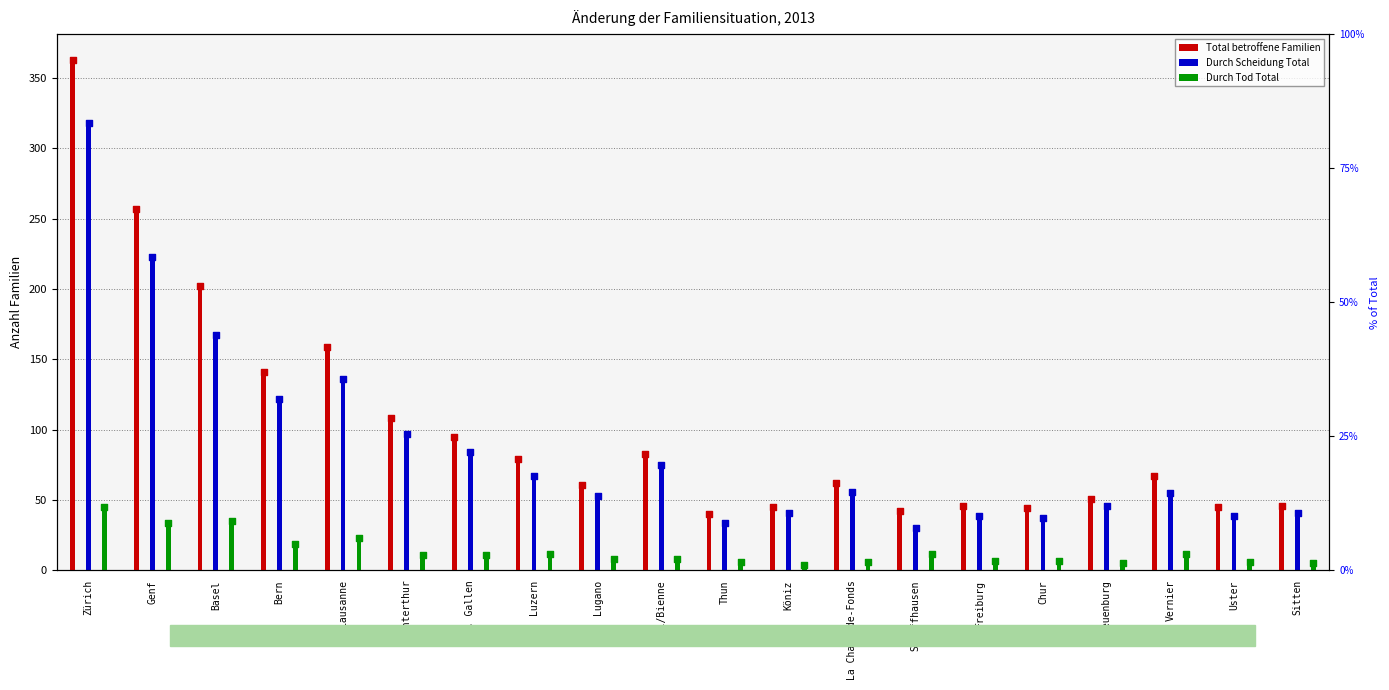

At how many categories does at least one series exceed 98?

6